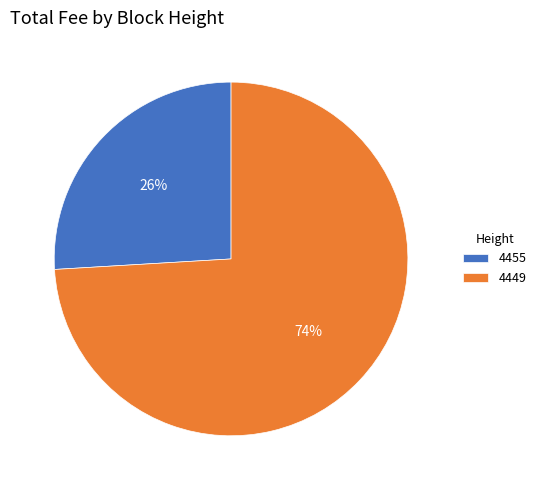

To the nearest percent, what percentage of the pie is 4449?

74%